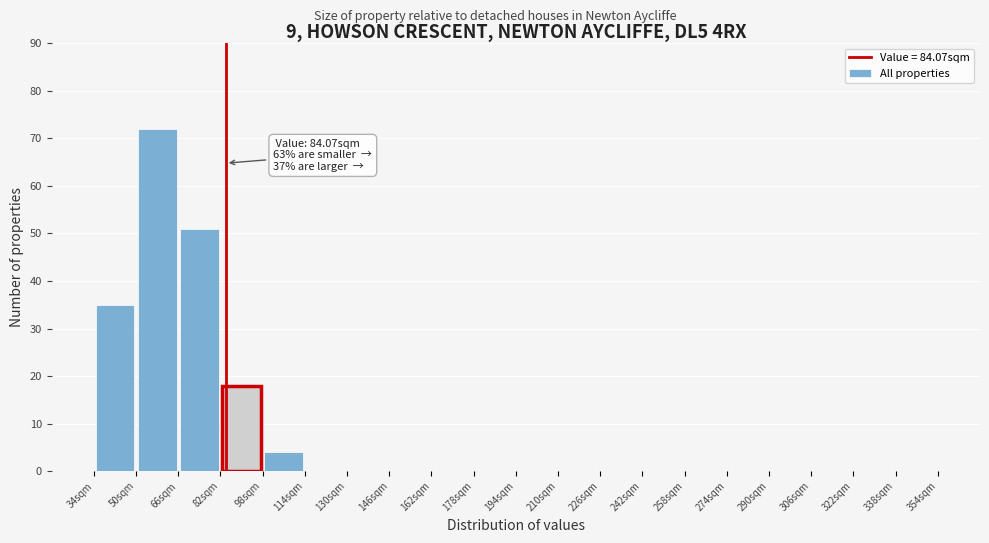

Over which range of the x-axis is the bar tallest?

50 to 66